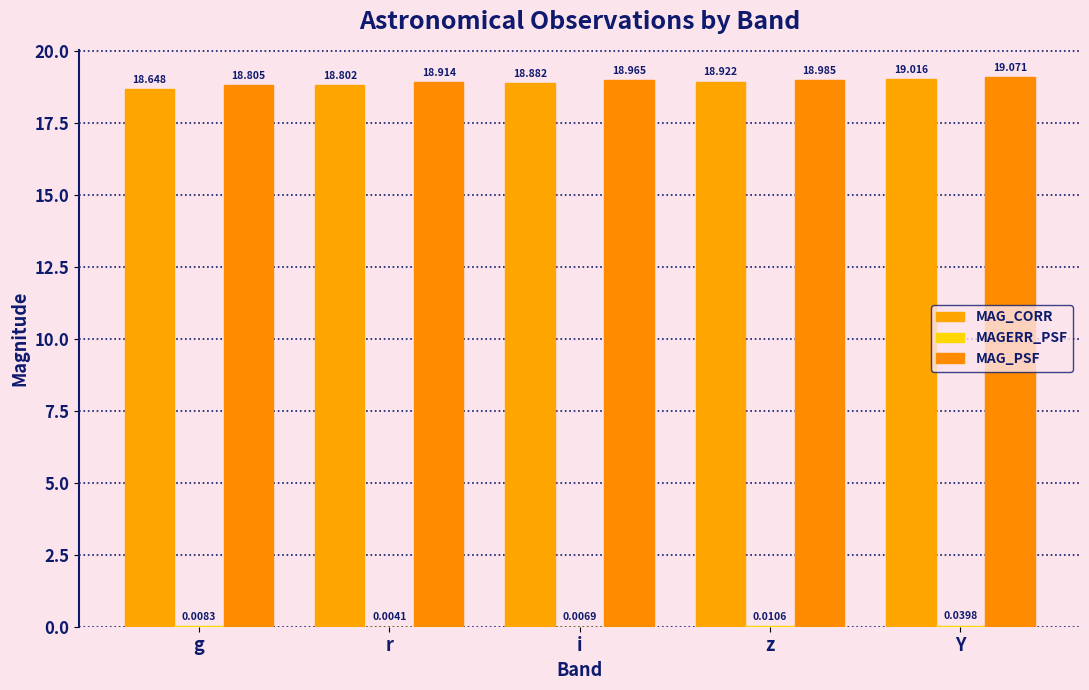

Reading left to right, transcribe all the data shown in this chart.

MAG_CORR: g=18.6	r=18.8	i=18.9	z=18.9	Y=19.0
MAGERR_PSF: g=0.0	r=0.0	i=0.0	z=0.0	Y=0.0
MAG_PSF: g=18.8	r=18.9	i=19.0	z=19.0	Y=19.1